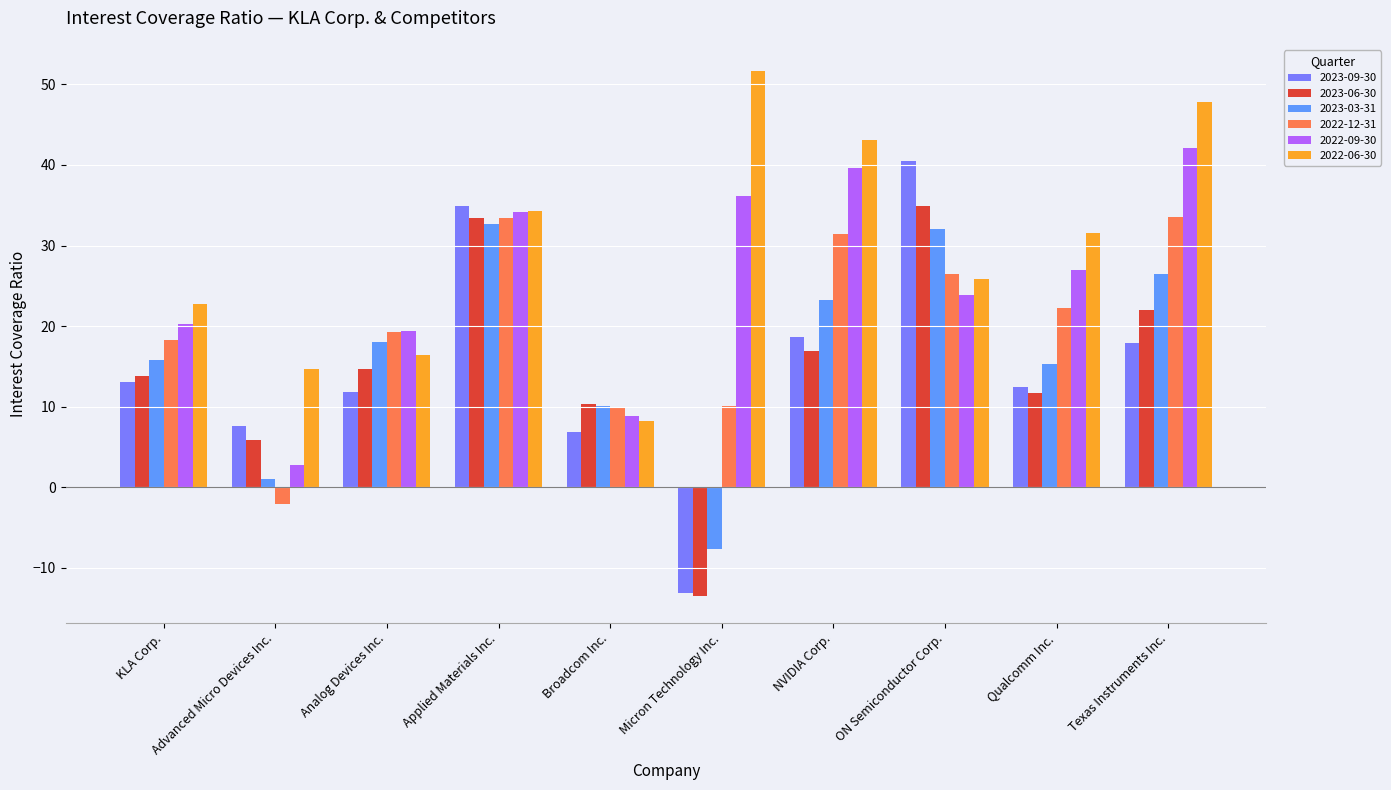

What is the value of the 2023-06-30 bar at the 4th from the left?

33.4